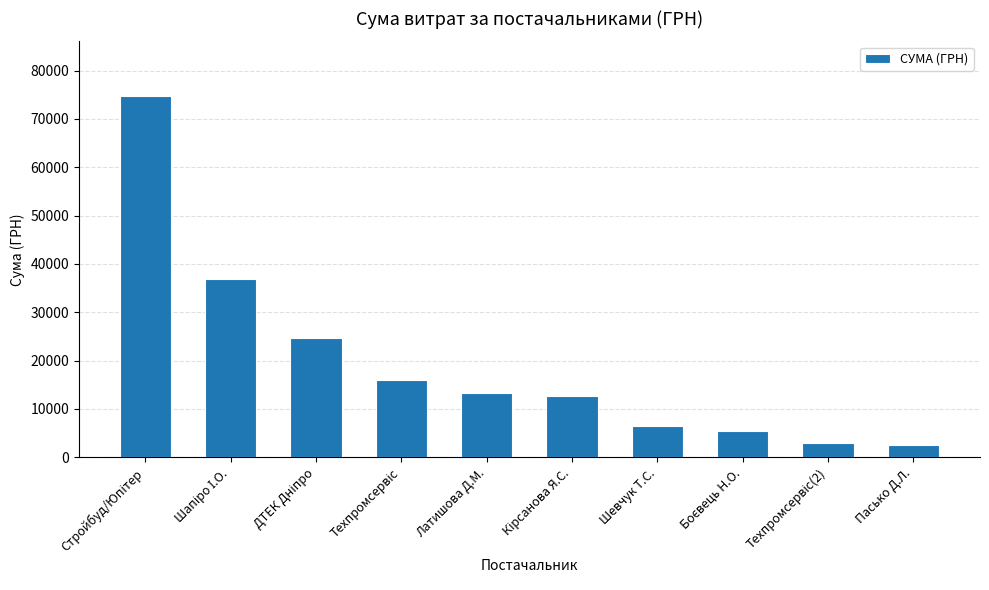

What is the greatest value displayed?

74813.2